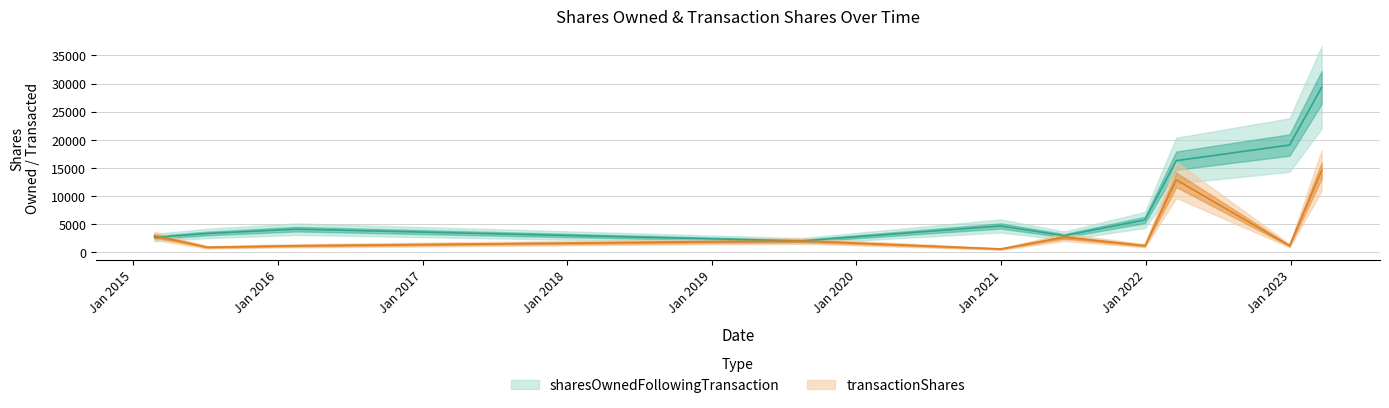

In sharesOwnedFollowingTransaction, how many points are higher than both neighbors (excluding endpoints)?

2